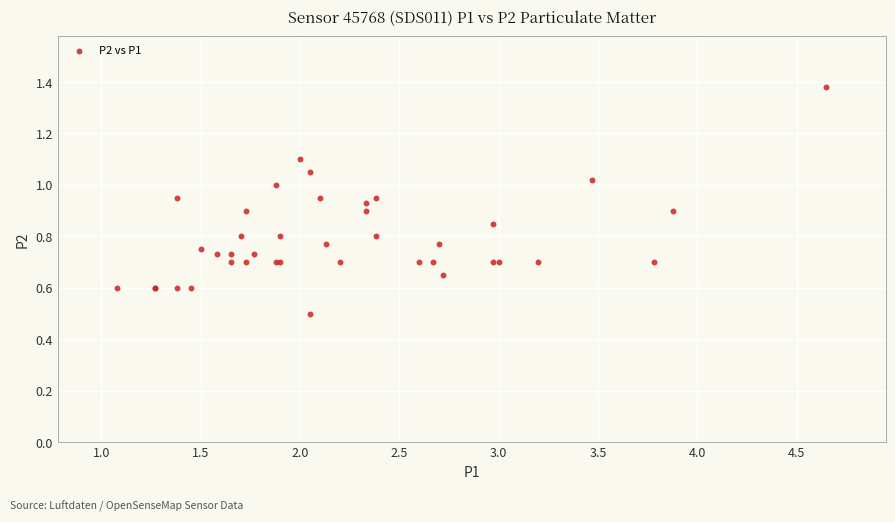

What Y value in the scatter plot is closest to 0?

0.5